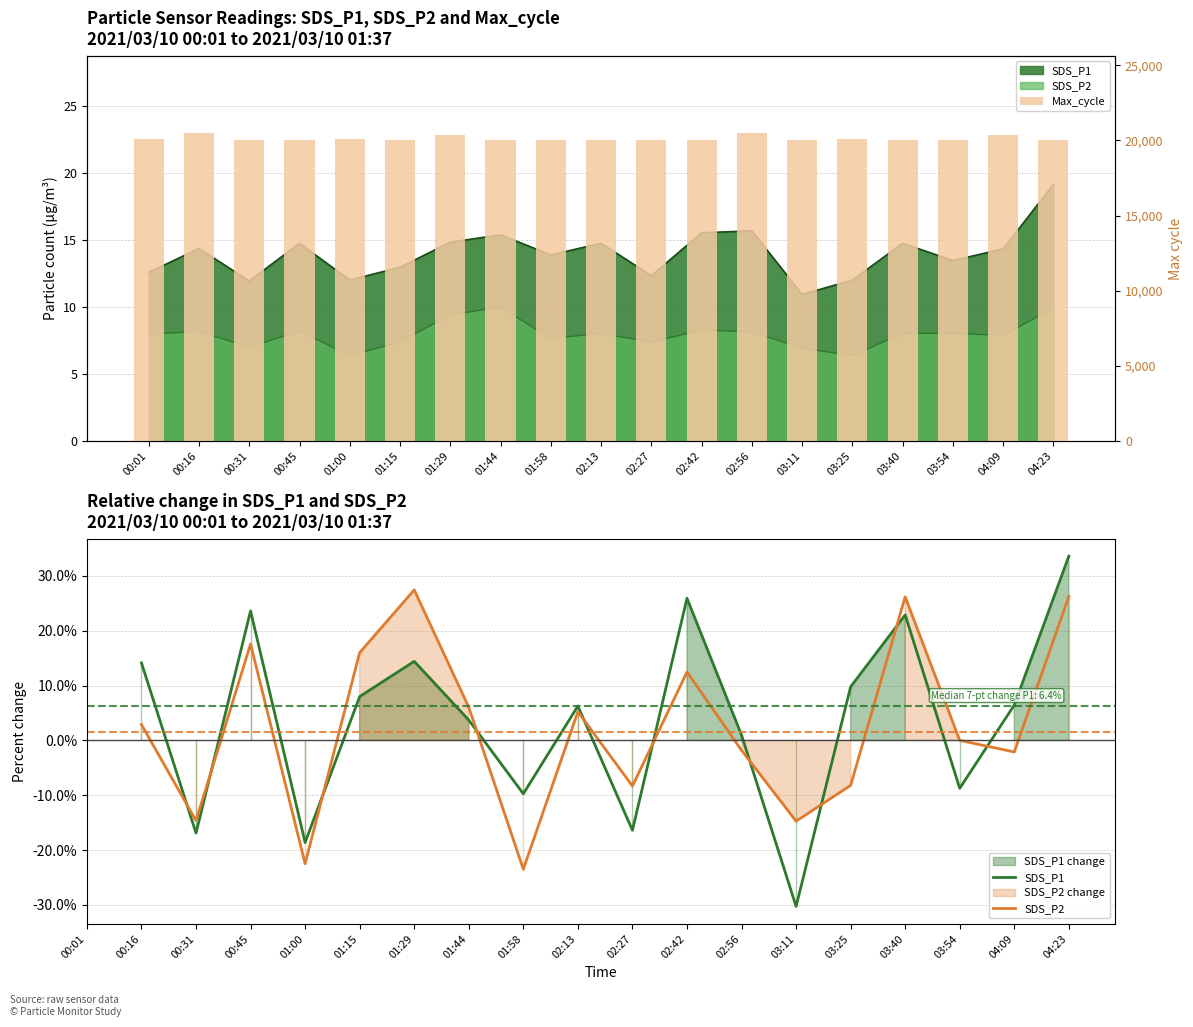

What is the spread (max minus min) of values at 03:11?

20058.3